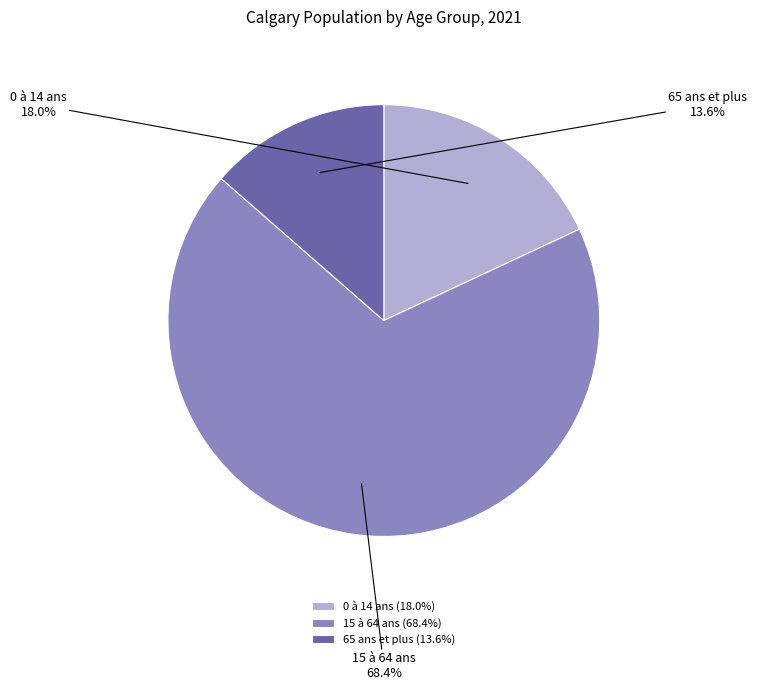

Rank the categories by value from highest to lowest.

15 à 64 ans, 0 à 14 ans, 65 ans et plus